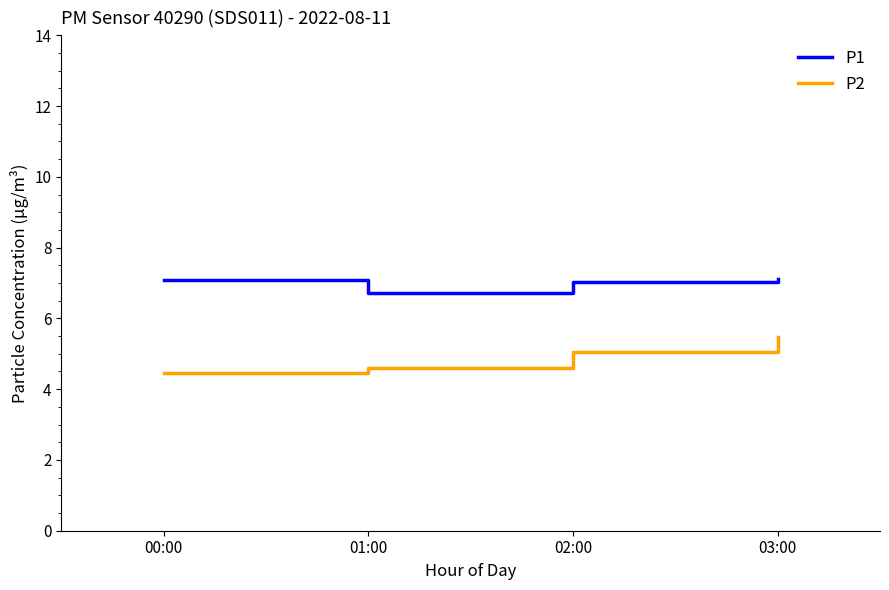

Rank the series at 01:00 from lowest to highest value.

P2, P1